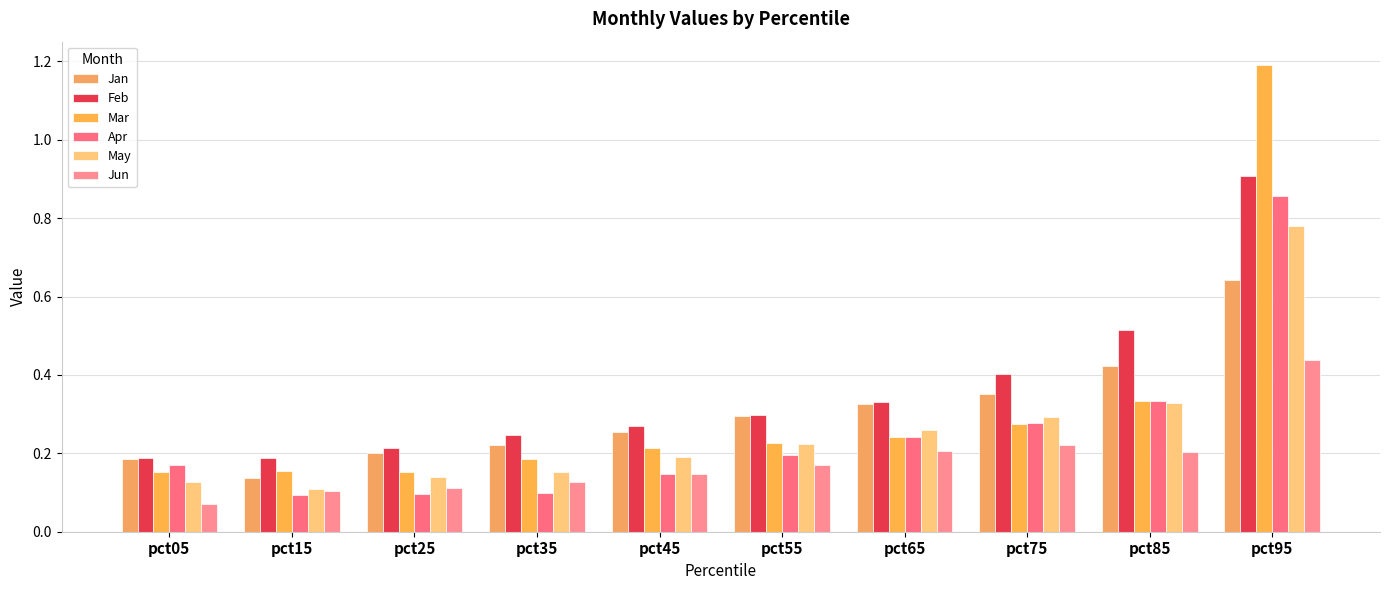

Is the value of Jan at pct25 greater than the value of Apr at pct25?

Yes